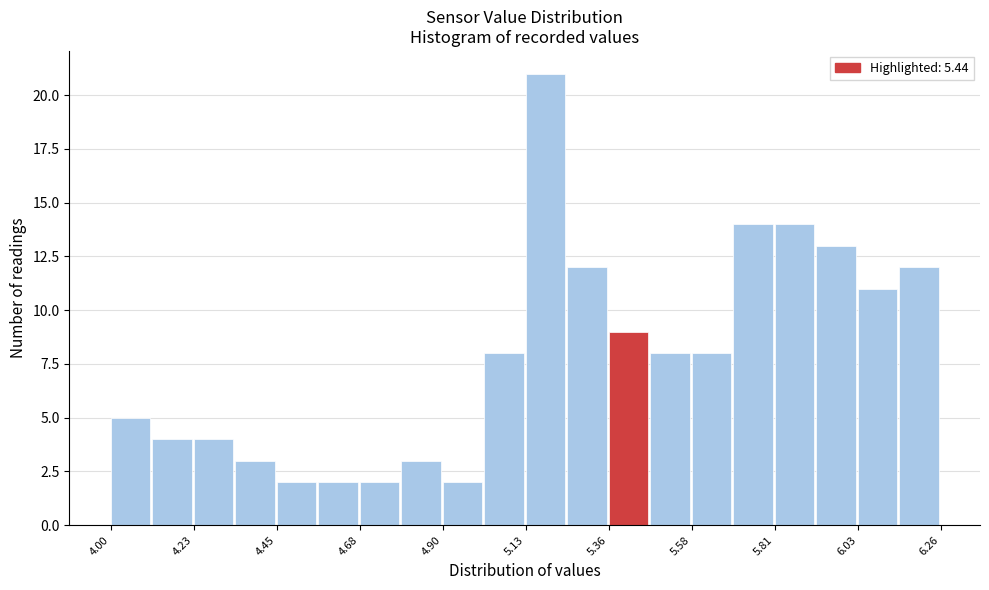

Read against the x-axis, roughly where is the centre of the tallest bar?

5.20